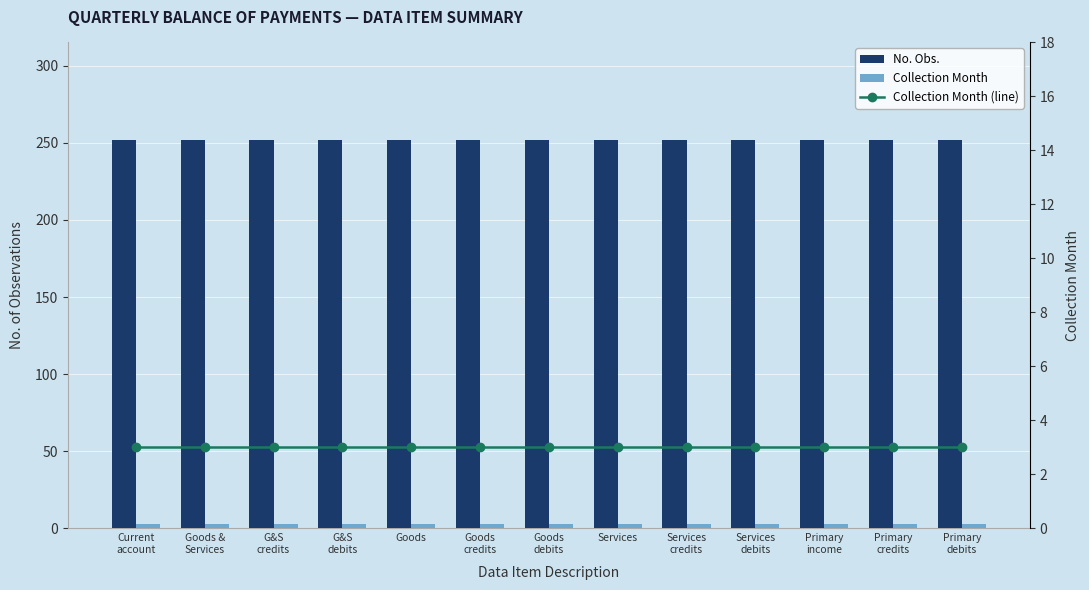

The No. Obs. series shows 133 at G&S
debits. True or false?

False